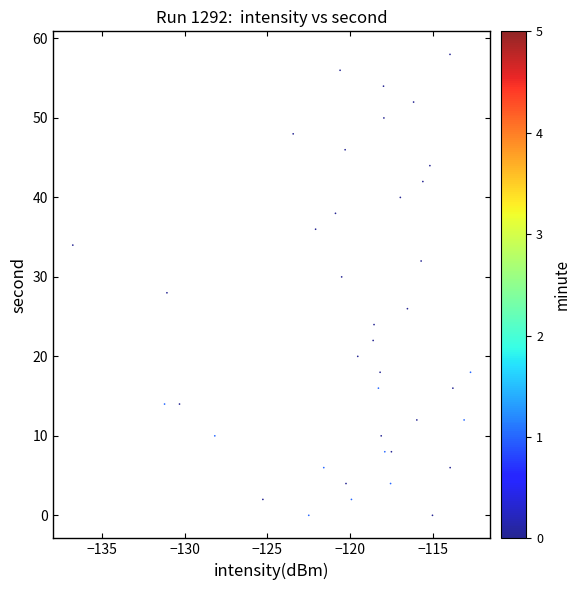

What is the range of Y values (max minus min)?

58